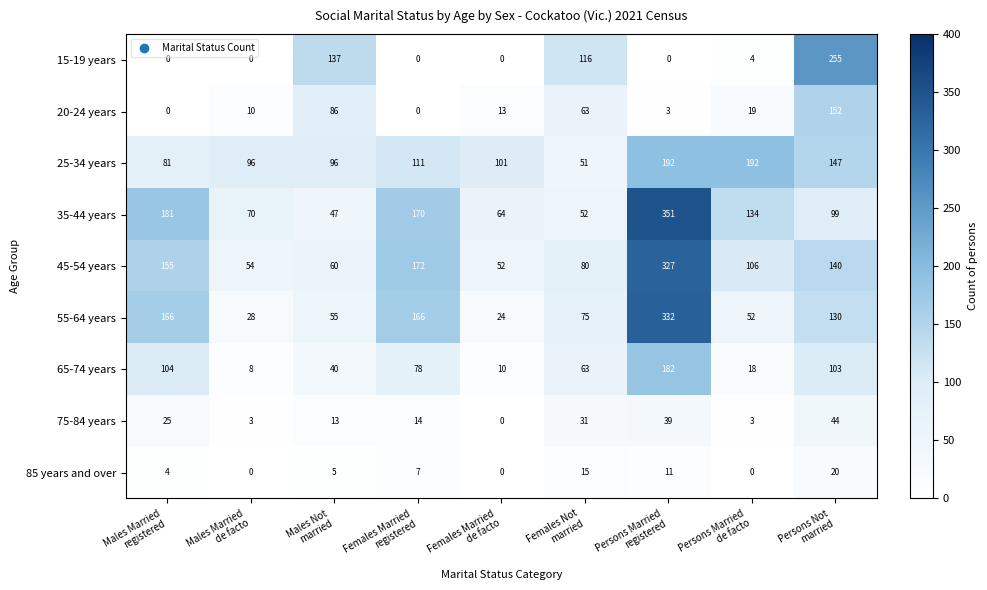

Rank the series at Persons Married
registered from highest to lowest value.

35-44 years, 55-64 years, 45-54 years, 25-34 years, 65-74 years, 75-84 years, 85 years and over, 20-24 years, 15-19 years